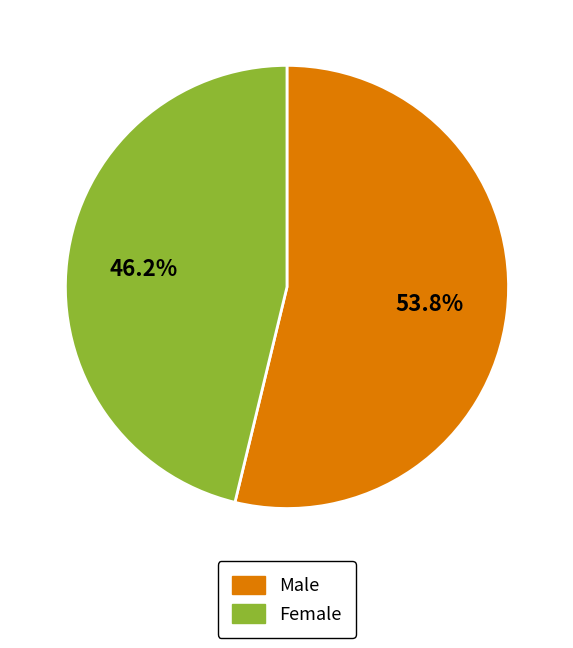

What percentage do Female and Male together represent?

100.0%